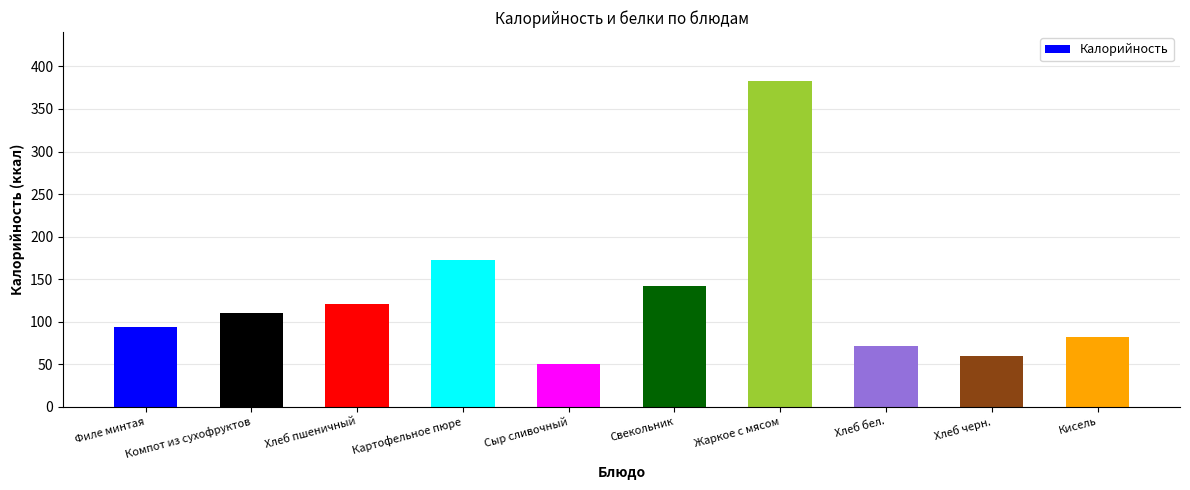

List the labels in order of value, smallest first.

Сыр сливочный, Хлеб черн., Хлеб бел., Кисель, Филе минтая, Компот из сухофруктов, Хлеб пшеничный, Свекольник, Картофельное пюре, Жаркое с мясом